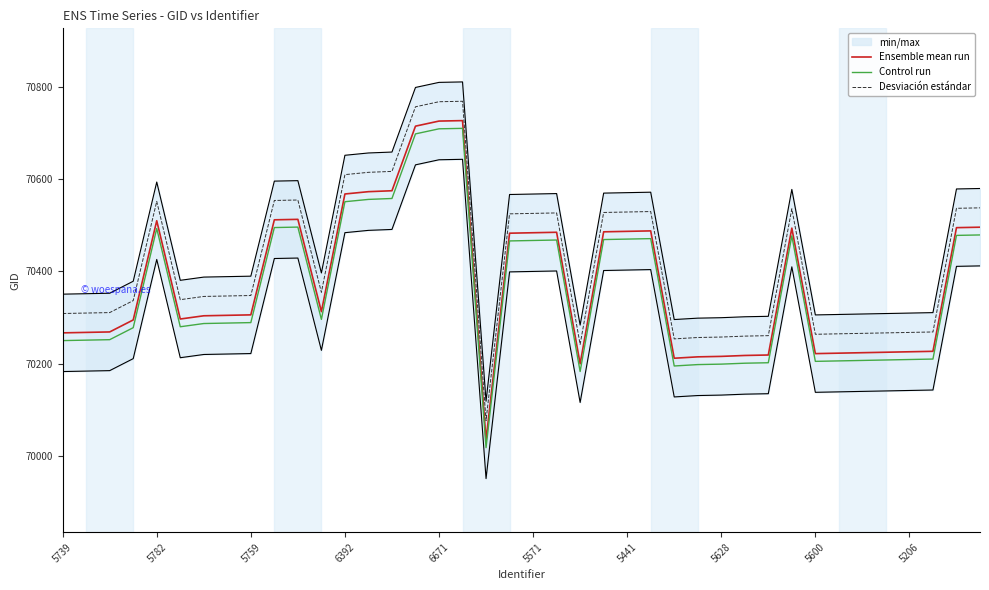

What is the sum of all Ensemble mean run values?

2815103.0